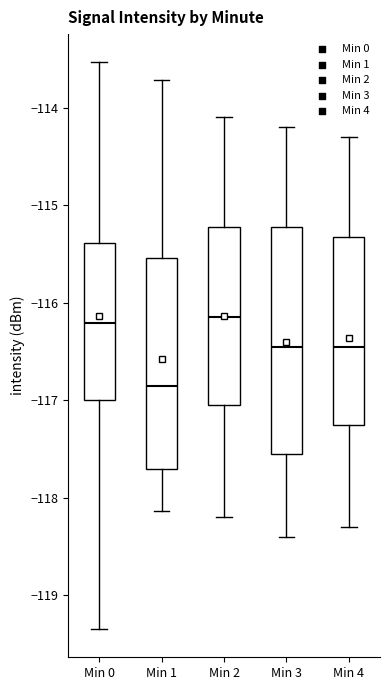

Where is the lower edge of the box for Min 3 on the y-axis? The values are not printed on the chart, so give them approximately, as read against the axis.

-117.5